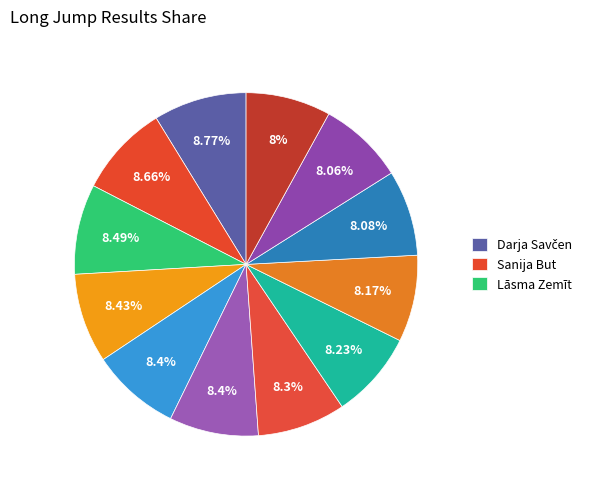

How many slices are in this pie chart?

12